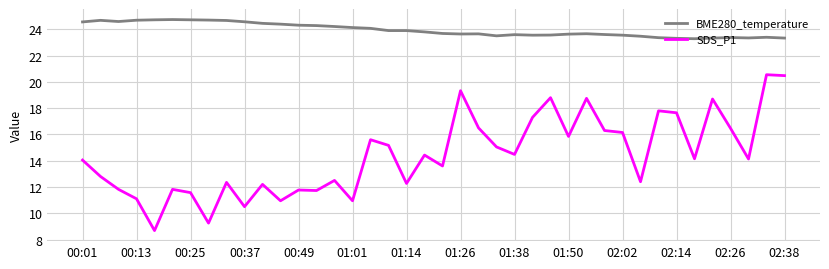

List the series in order of their overall mean, highest first.

BME280_temperature, SDS_P1